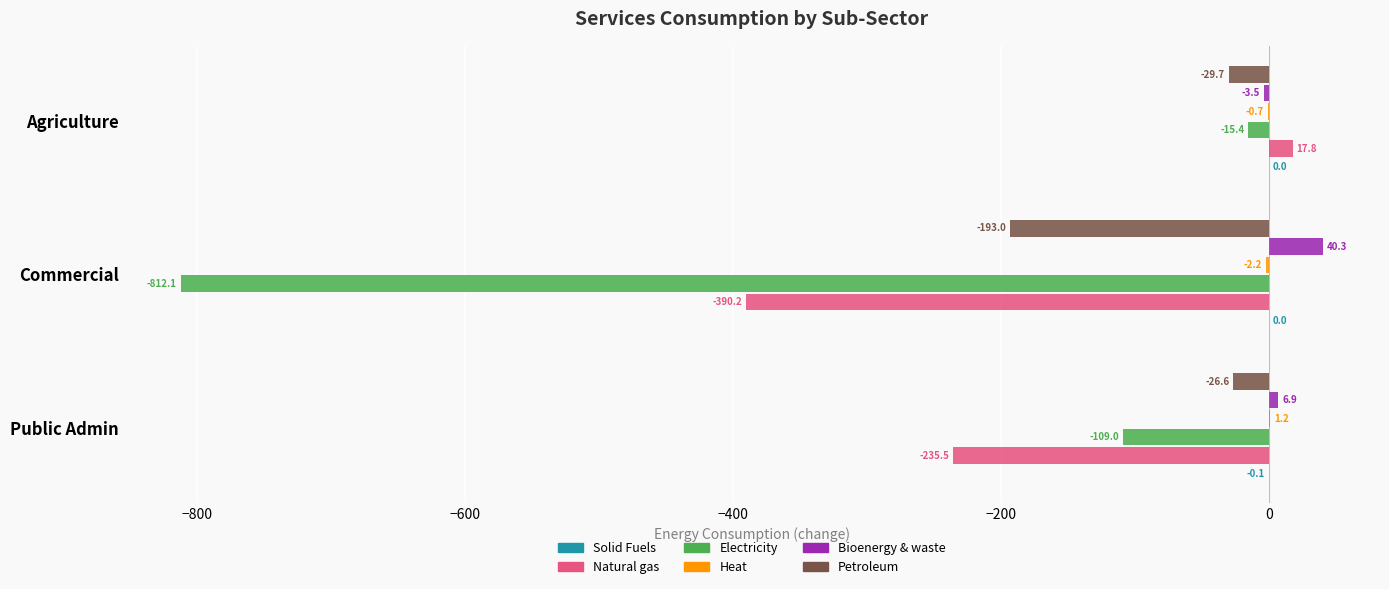

The value of Natural gas at Public Admin is -235.5. True or false?

True